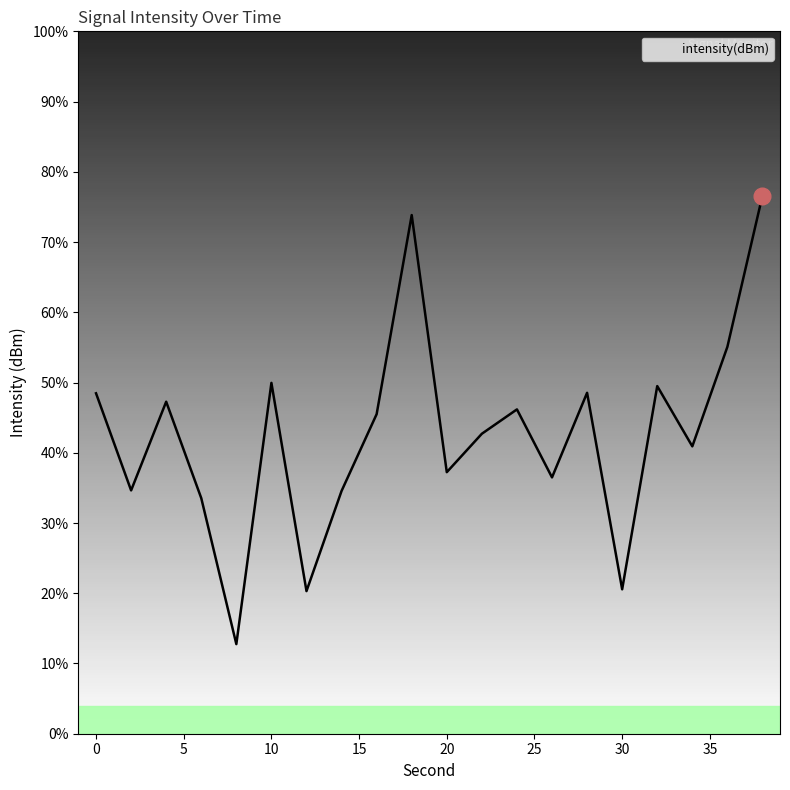

True or false: the data has more than 2 interior local peaks.

True